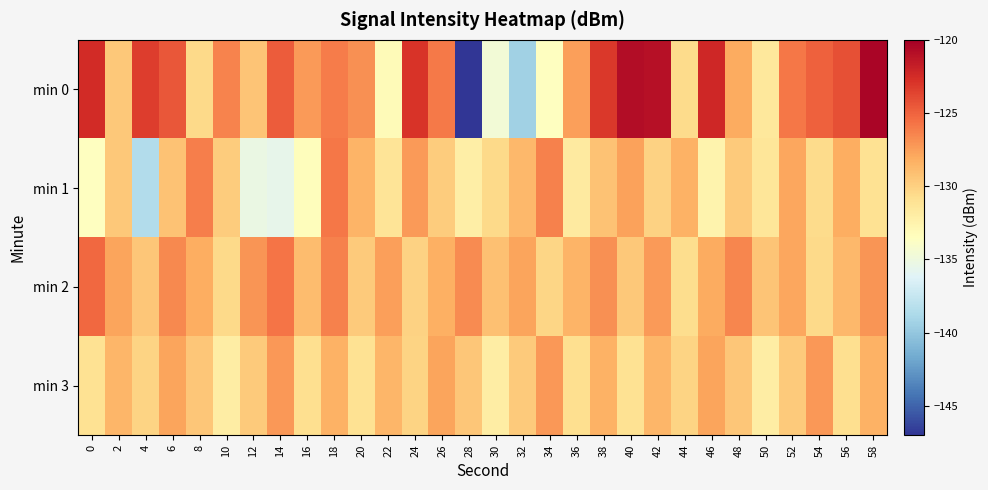

Reading left to right, transcribe all the data shown in this chart.

min 0: 0=-122.5	2=-129.5	4=-123.3	6=-124.5	8=-130.4	10=-126.4	12=-129.3	14=-124.7	16=-127.4	18=-126.1	20=-126.9	22=-133.2	24=-122.9	26=-125.9	28=-147.0	30=-134.6	32=-139.3	34=-133.5	36=-127.5	38=-123.1	40=-120.8	42=-121.0	44=-130.6	46=-122.3	48=-128.1	50=-131.5	52=-125.9	54=-124.9	56=-124.2	58=-120.4
min 1: 0=-133.5	2=-129.5	4=-138.5	6=-129.2	8=-126.2	10=-129.7	12=-135.2	14=-135.6	16=-133.4	18=-125.9	20=-128.5	22=-131.2	24=-127.3	26=-129.8	28=-132.1	30=-130.5	32=-128.7	34=-126.3	36=-131.8	38=-129.2	40=-127.6	42=-130.1	44=-128.4	46=-132.5	48=-129.7	50=-131.3	52=-127.9	54=-130.6	56=-128.2	58=-131.0
min 2: 0=-125.2	2=-127.8	4=-129.4	6=-126.6	8=-128.2	10=-130.5	12=-127.1	14=-125.7	16=-128.9	18=-126.3	20=-129.7	22=-127.5	24=-130.1	26=-128.3	28=-126.7	30=-129.1	32=-127.7	34=-130.3	36=-128.5	38=-126.9	40=-129.5	42=-127.3	44=-130.7	46=-128.1	48=-126.5	50=-129.3	52=-127.9	54=-130.5	56=-128.7	58=-127.1
min 3: 0=-131.0	2=-128.6	4=-130.2	6=-127.8	8=-129.4	10=-132.0	12=-129.6	14=-127.2	16=-130.8	18=-128.4	20=-131.0	22=-128.6	24=-130.2	26=-127.8	28=-129.4	30=-132.0	32=-129.6	34=-127.2	36=-130.8	38=-128.4	40=-131.0	42=-128.6	44=-130.2	46=-127.8	48=-129.4	50=-132.0	52=-129.6	54=-127.2	56=-130.8	58=-128.4